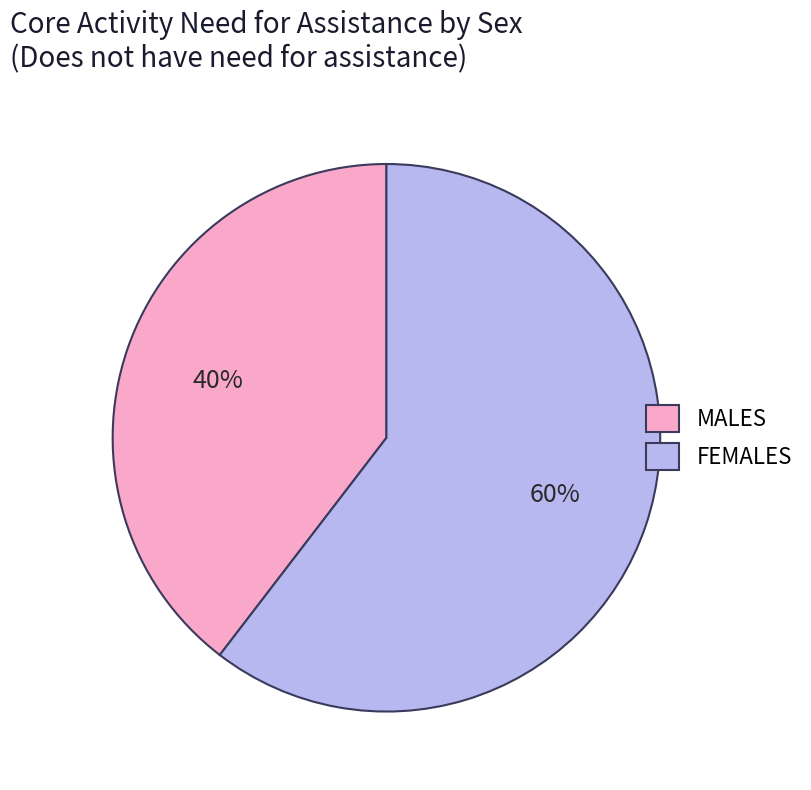

Rank the categories by value from lowest to highest.

MALES, FEMALES